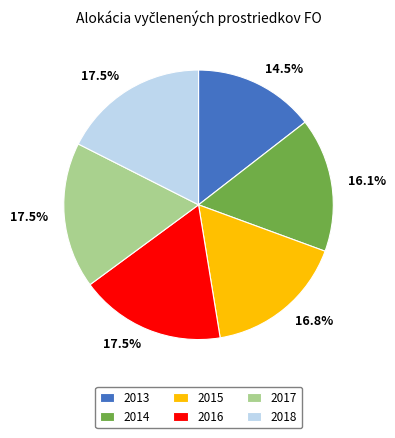

Count the number of slices in the pie.

6